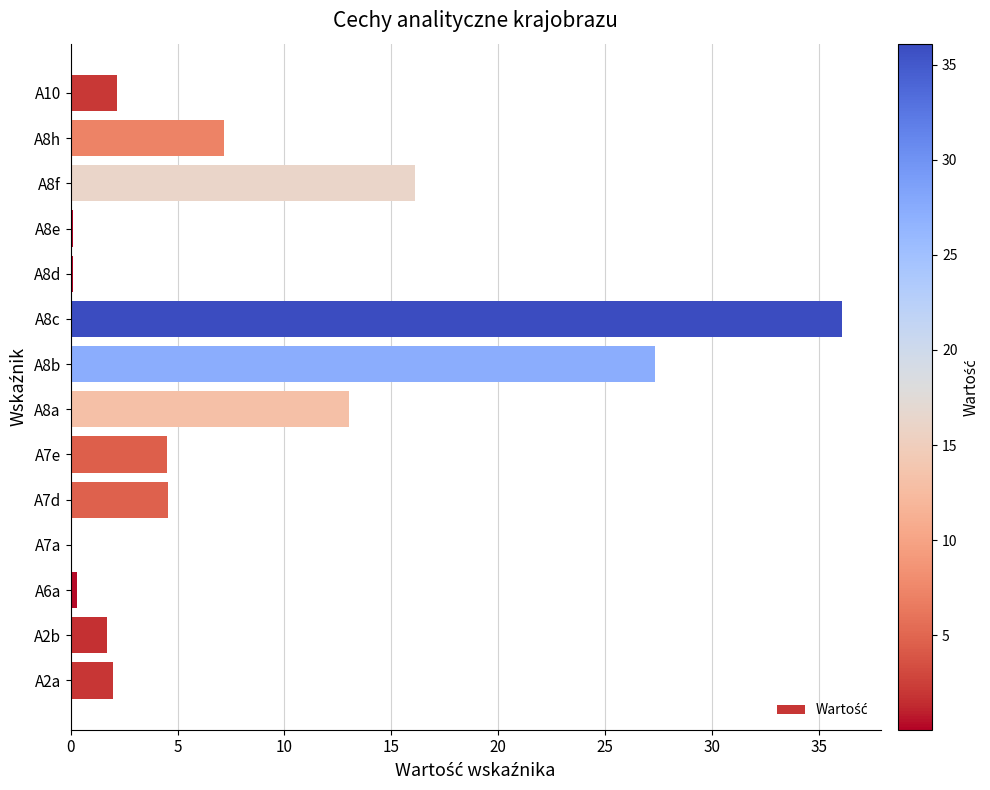

What is the sum of all values?

115.2